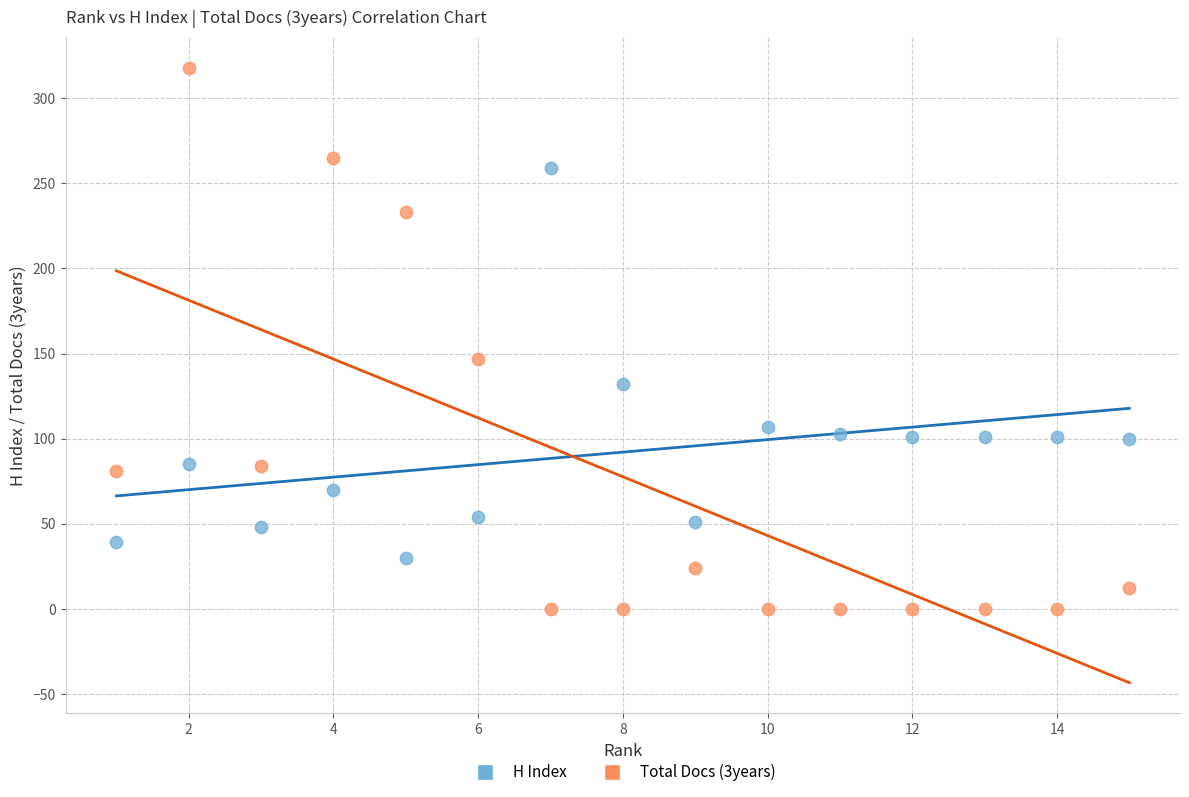

Across all data points, what is the range of X values (max minus min)?

14